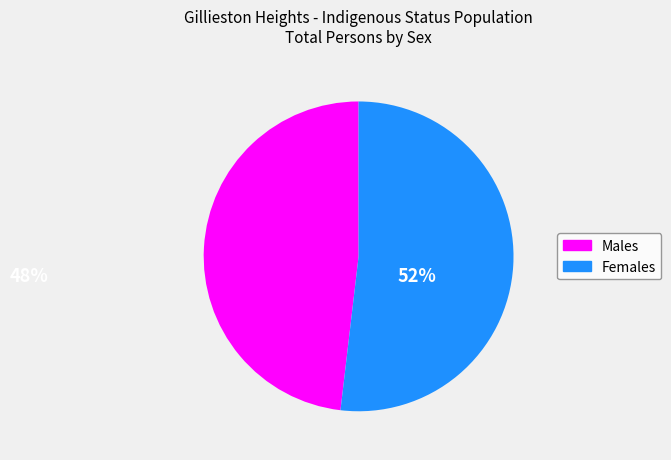

Which category accounts for the majority?

Females